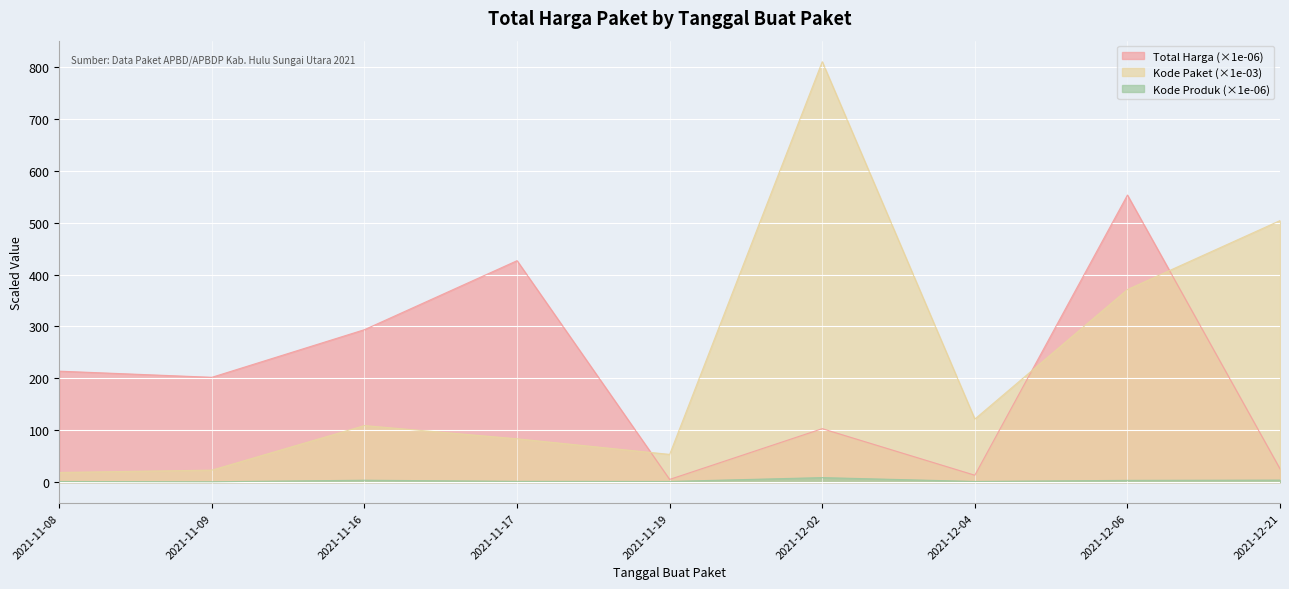

What are all the series names shown in the legend?

Total Harga (×1e-06), Kode Paket (×1e-03), Kode Produk (×1e-06)